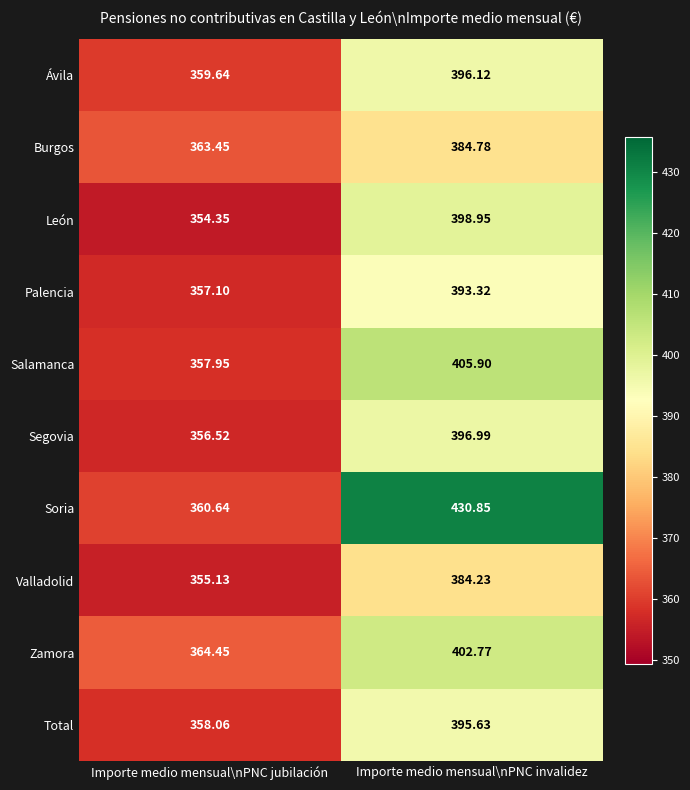

Is the value of Segovia at Importe medio mensual\nPNC invalidez greater than the value of Palencia at Importe medio mensual\nPNC jubilación?

Yes